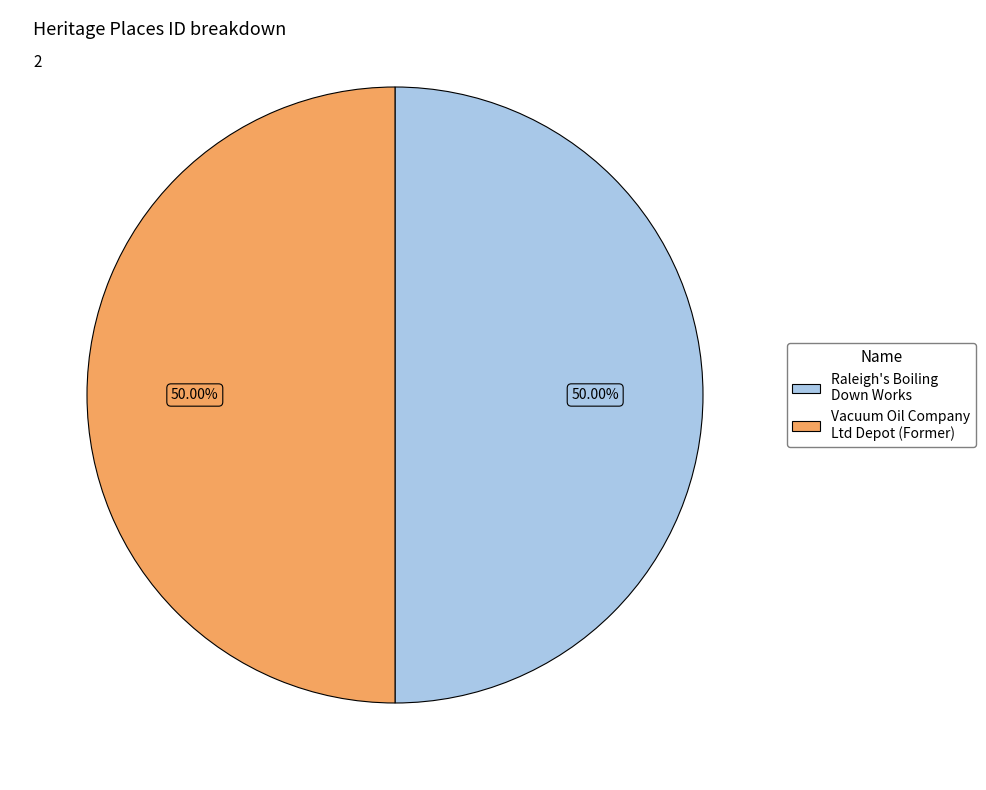

The Vacuum Oil Company Ltd Depot (Former) slice represents 61% of the pie. True or false?

False